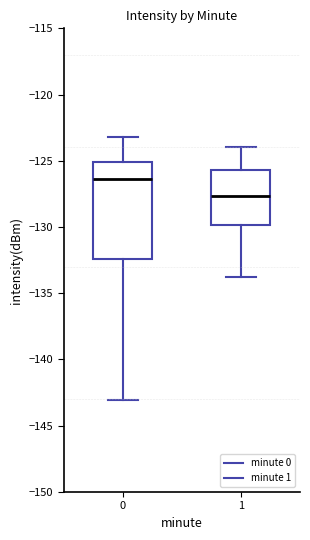

Reading left to right, transcribe this box plot: for each box, give where its median line is, the range the box spans, and where its two whiskers end, as read against the y-axis. The values are not printed on the chart, so give them approximately, as read against the axis.

0: median -126.5, box -132.5 to -125.0, whiskers -143.0 to -123.0
1: median -127.5, box -130.0 to -125.5, whiskers -134.0 to -124.0